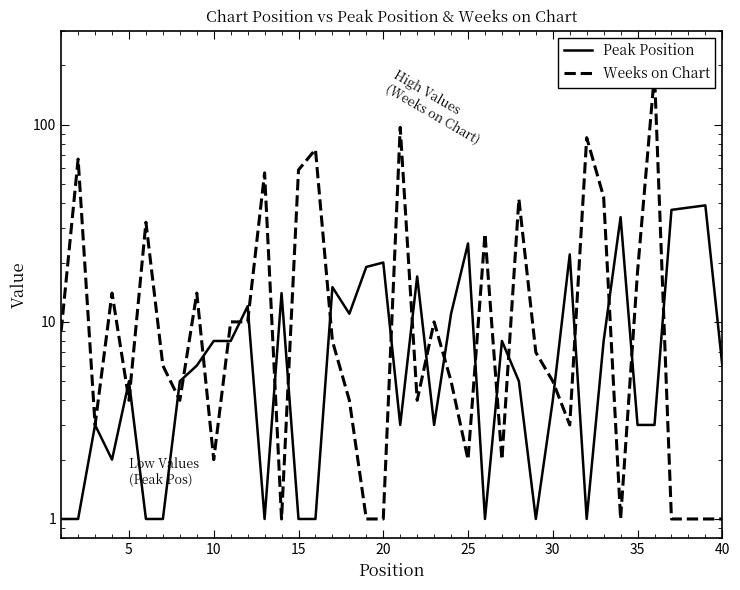

How many data points in Peak Position are above 6?

18